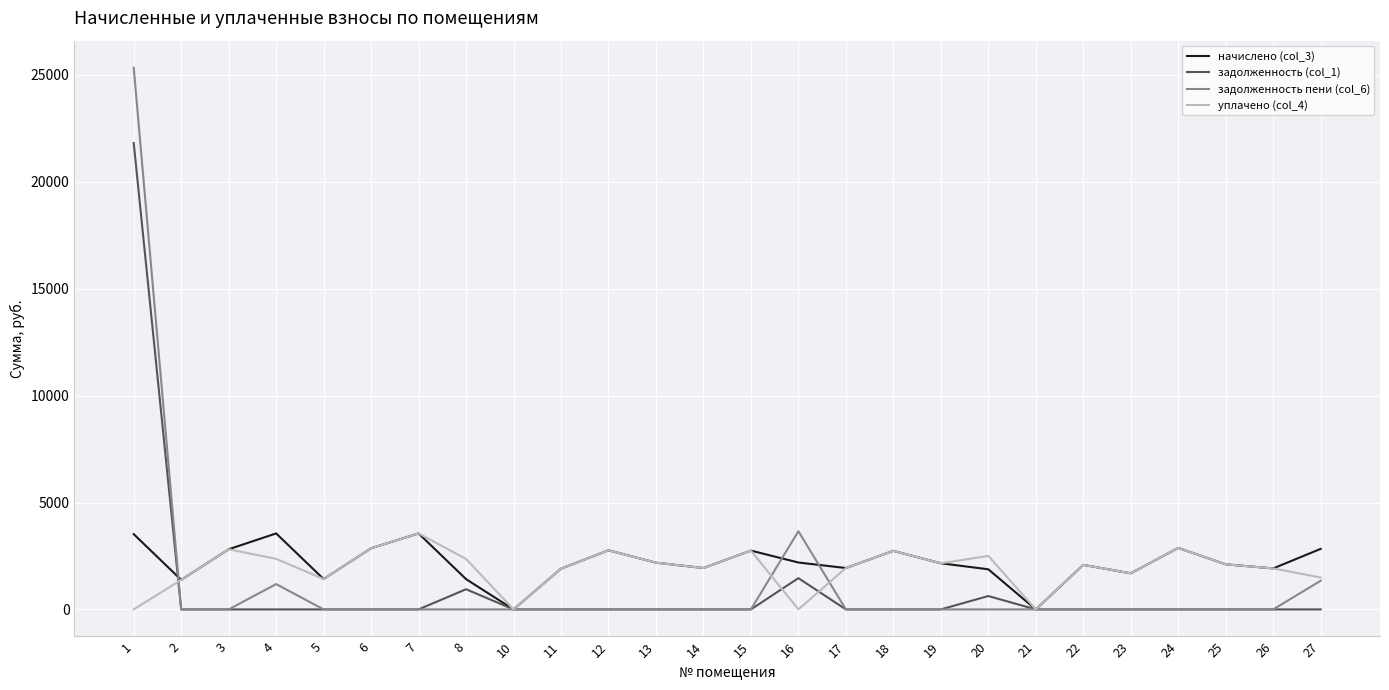

The value of начислено (col_3) at 2 is 1382.6. True or false?

True